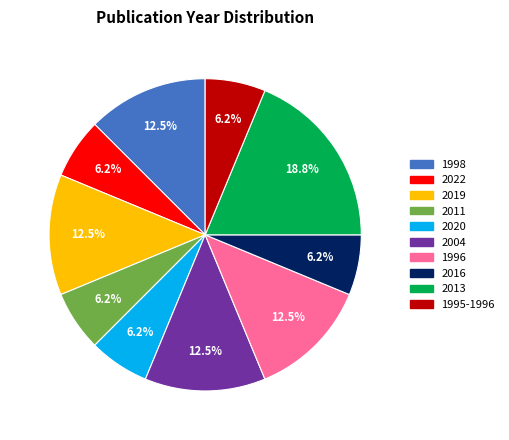

Between 1996 and 2011, which is larger?

1996